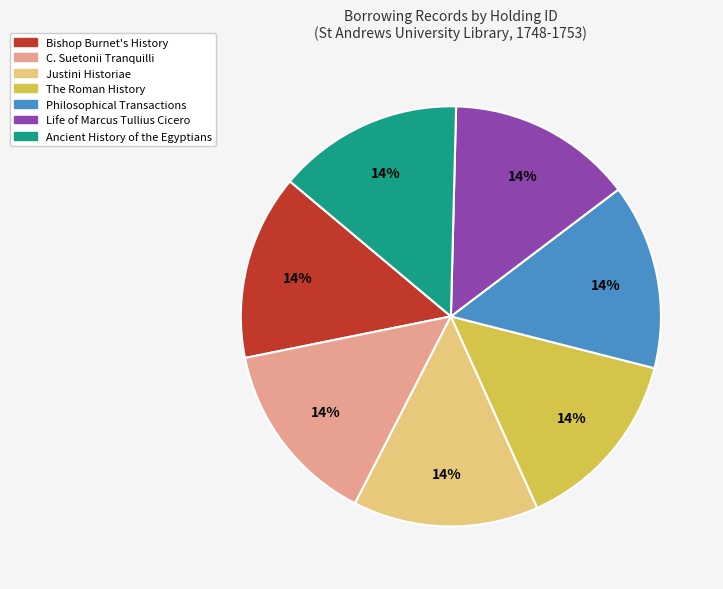

To the nearest percent, what portion does Life of Marcus Tullius Cicero represent?

14%